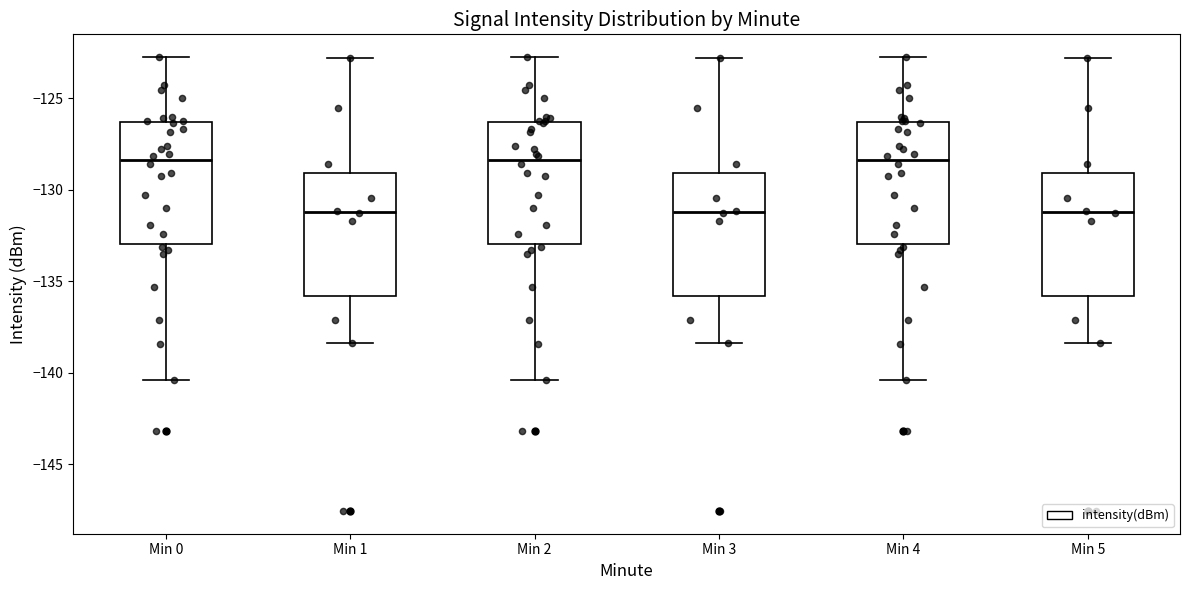

Reading left to right, transcribe this box plot: for each box, give where its median line is, the range the box spans, and where its two whiskers end, as read against the y-axis. The values are not printed on the chart, so give them approximately, as read against the axis.

Min 0: median -128.5, box -133.0 to -126.5, whiskers -140.5 to -122.5
Min 1: median -131.0, box -136.0 to -129.0, whiskers -138.5 to -123.0
Min 2: median -128.5, box -133.0 to -126.5, whiskers -140.5 to -122.5
Min 3: median -131.0, box -136.0 to -129.0, whiskers -138.5 to -123.0
Min 4: median -128.5, box -133.0 to -126.5, whiskers -140.5 to -122.5
Min 5: median -131.0, box -136.0 to -129.0, whiskers -138.5 to -123.0